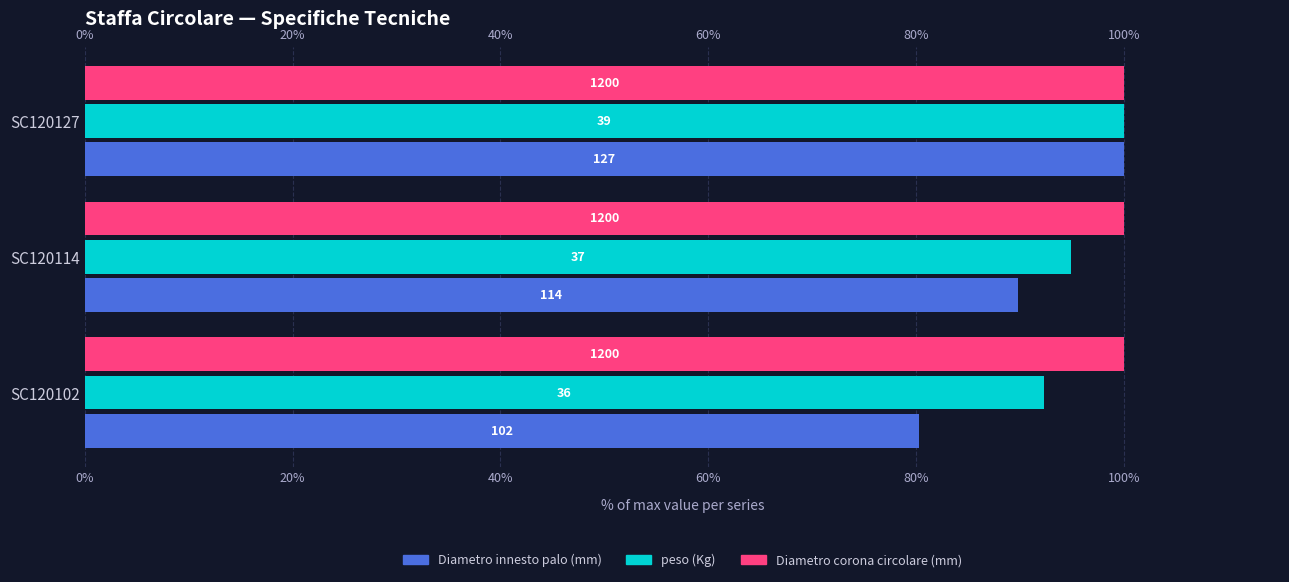

What are all the series names shown in the legend?

Diametro innesto palo (mm), peso (Kg), Diametro corona circolare (mm)